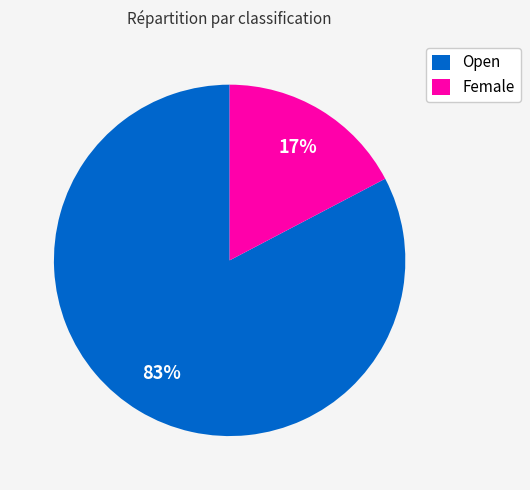

Rank the categories by value from lowest to highest.

Female, Open